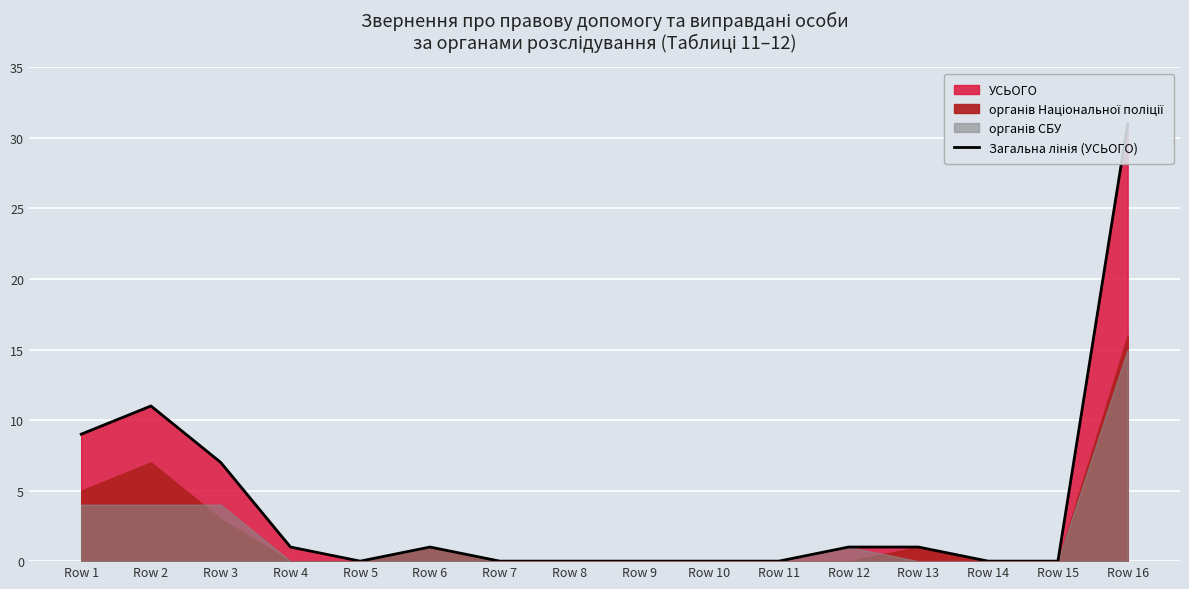

The chart shows a value of 1 at Row 13. True or false?

False